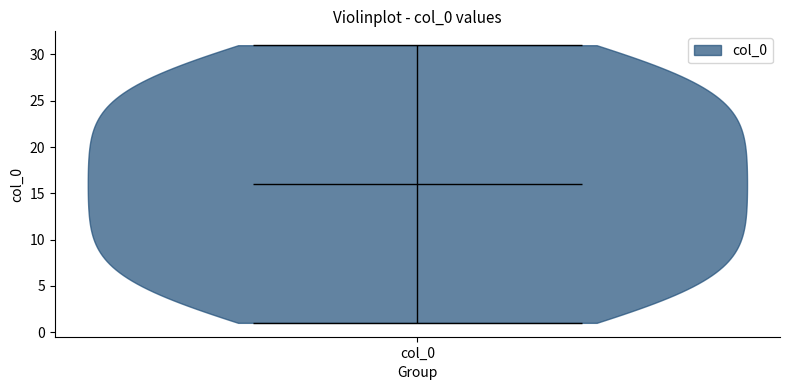

Read this violin plot against the y-axis: where its median line is, and the lowest and highest points the violin reaches. The values are not printed on the chart, so give them approximately, as read against the axis.

median line 16, lowest point 1, highest point 31